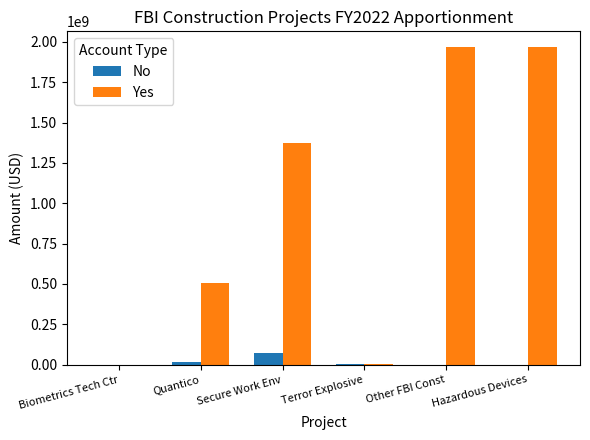

How many groups of bars are there?

6